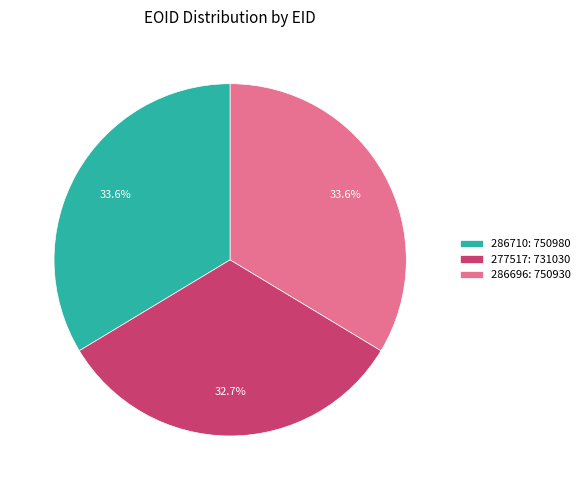

To the nearest percent, what portion does 286710 represent?

34%